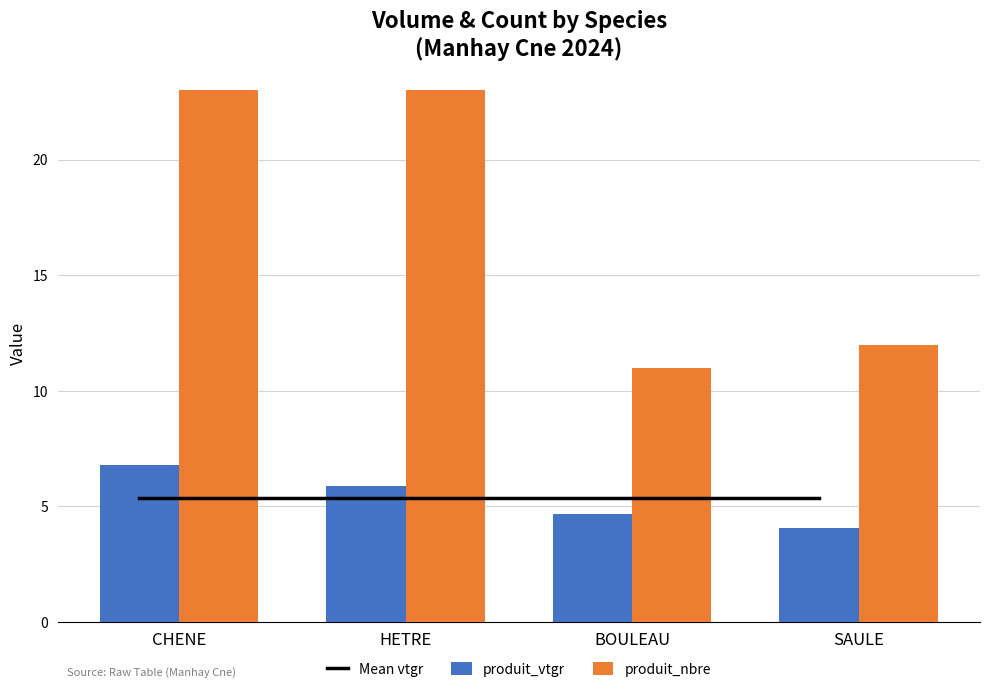

At which label does produit_vtgr reach its minimum?

SAULE